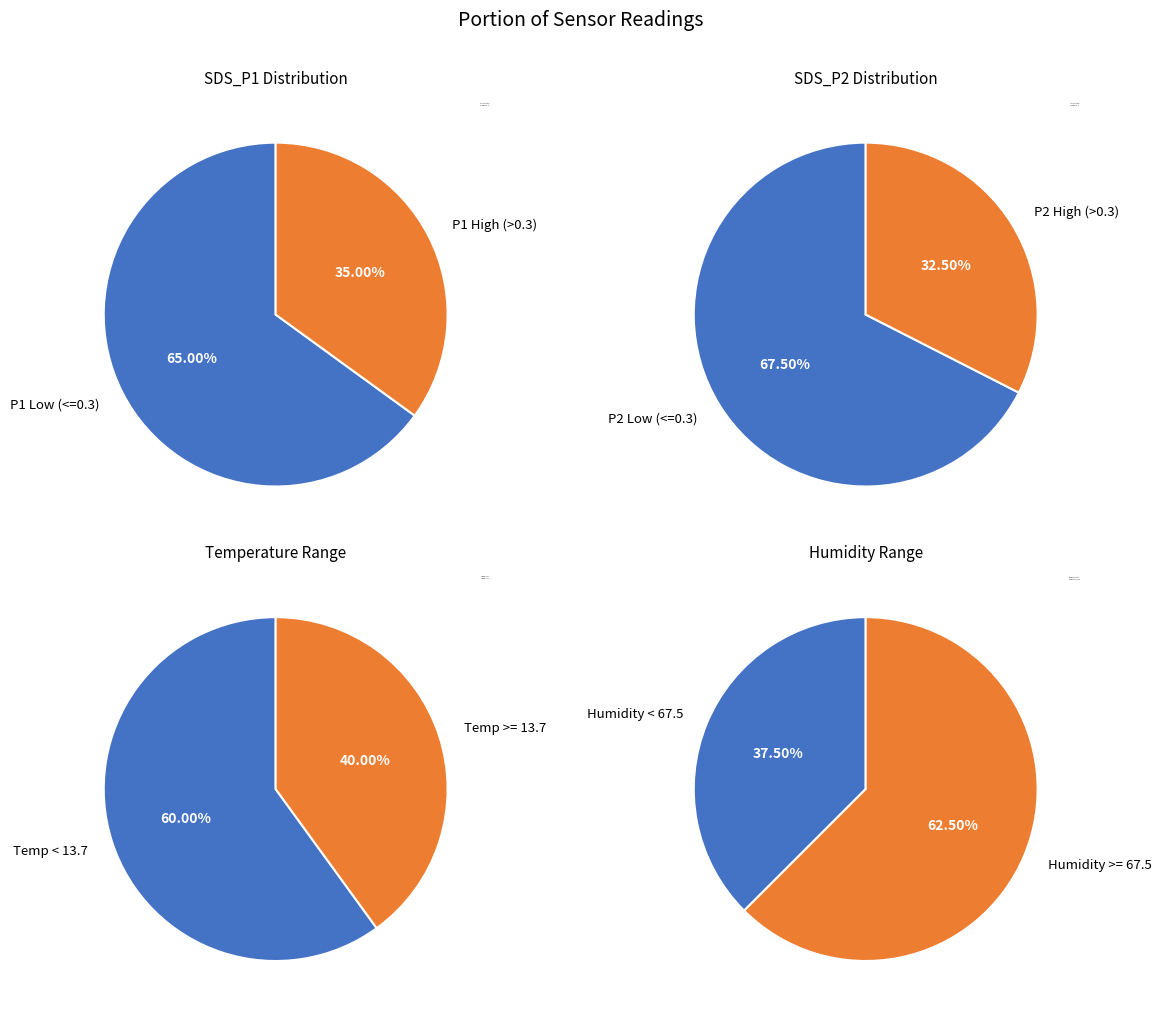

Is the sum of 15 and 33 greater than half?

No